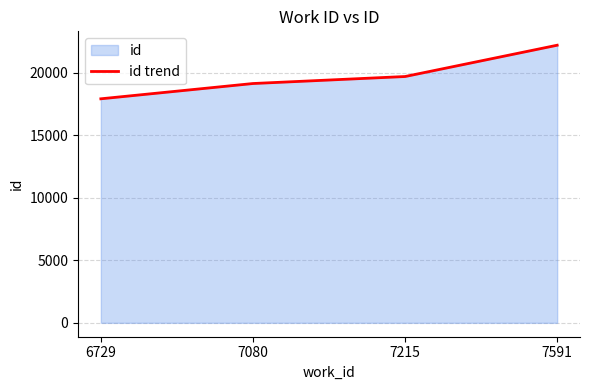

The chart shows a value of 31788 at 6729. True or false?

False